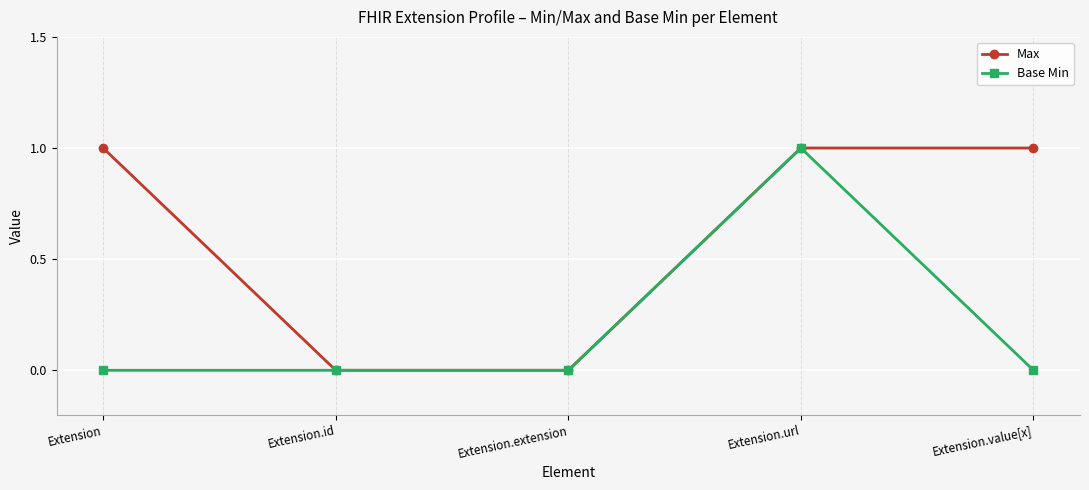

What position from the left is Extension.value[x]?

5